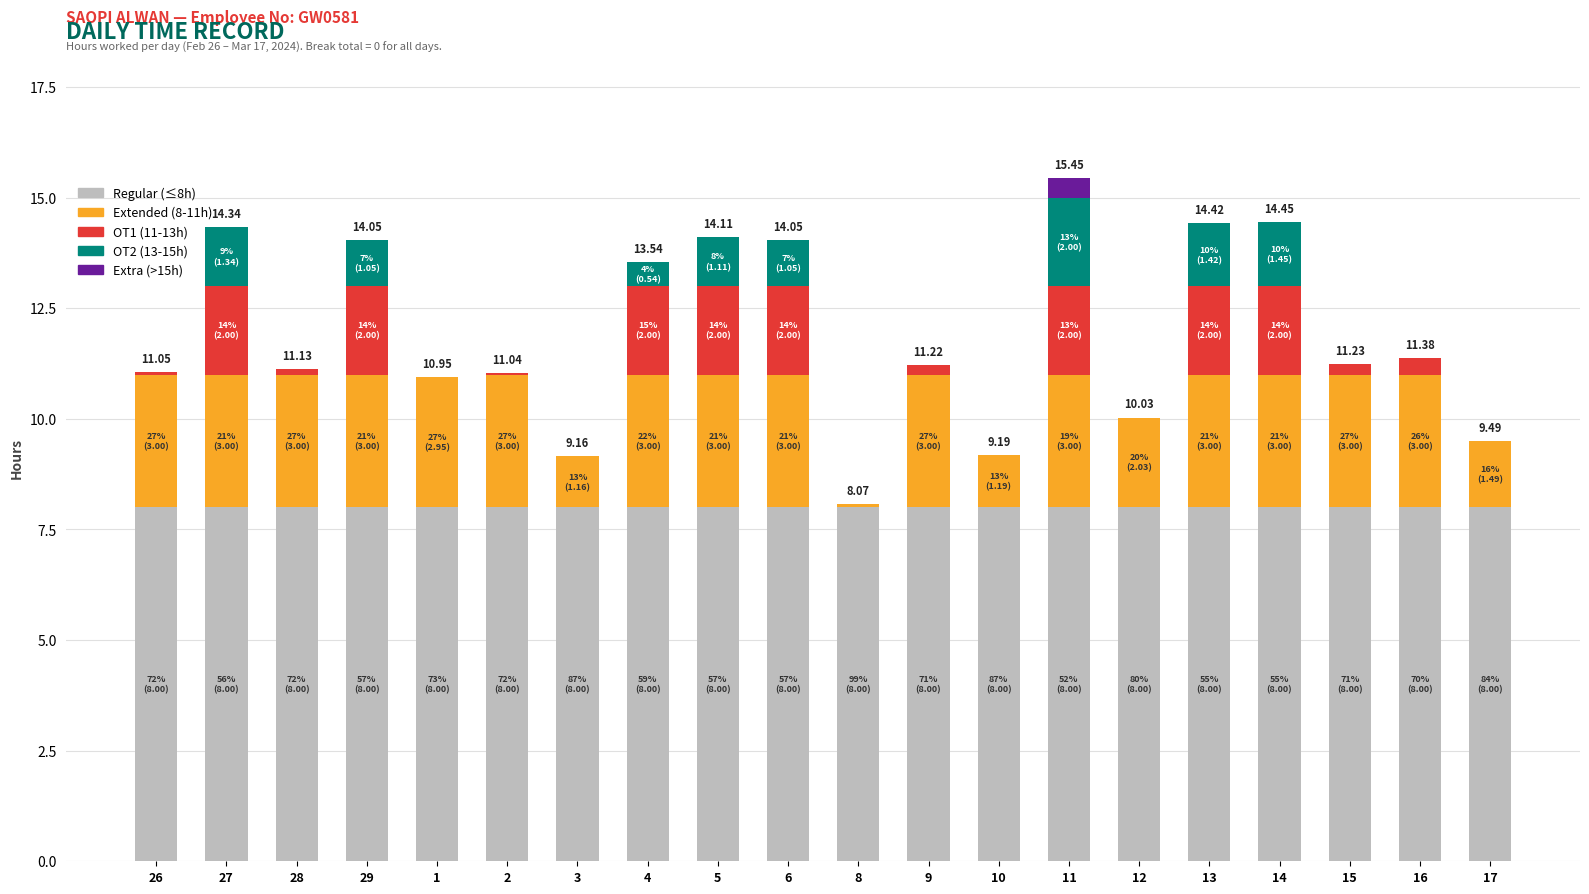

List the labels in order of Regular (≤8h) value, smallest first.

26, 27, 28, 29, 1, 2, 3, 4, 5, 6, 8, 9, 10, 11, 12, 13, 14, 15, 16, 17